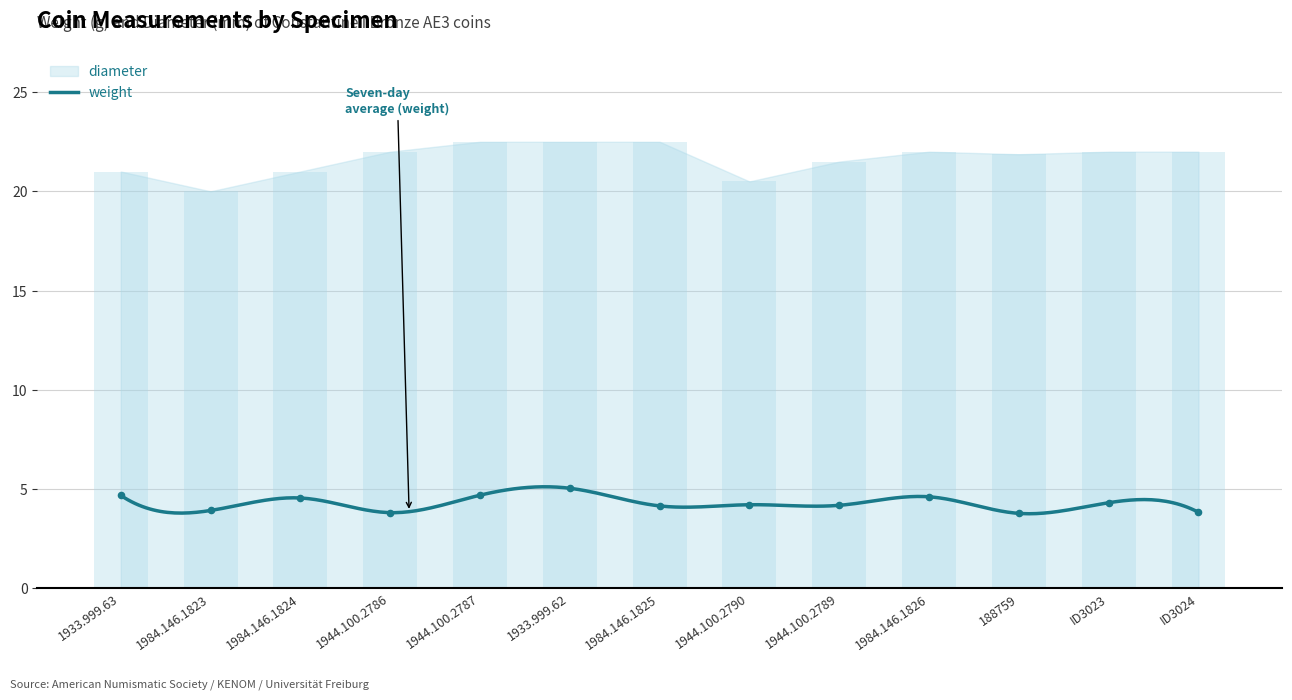

Which series reaches the maximum Y coordinate?

diameter